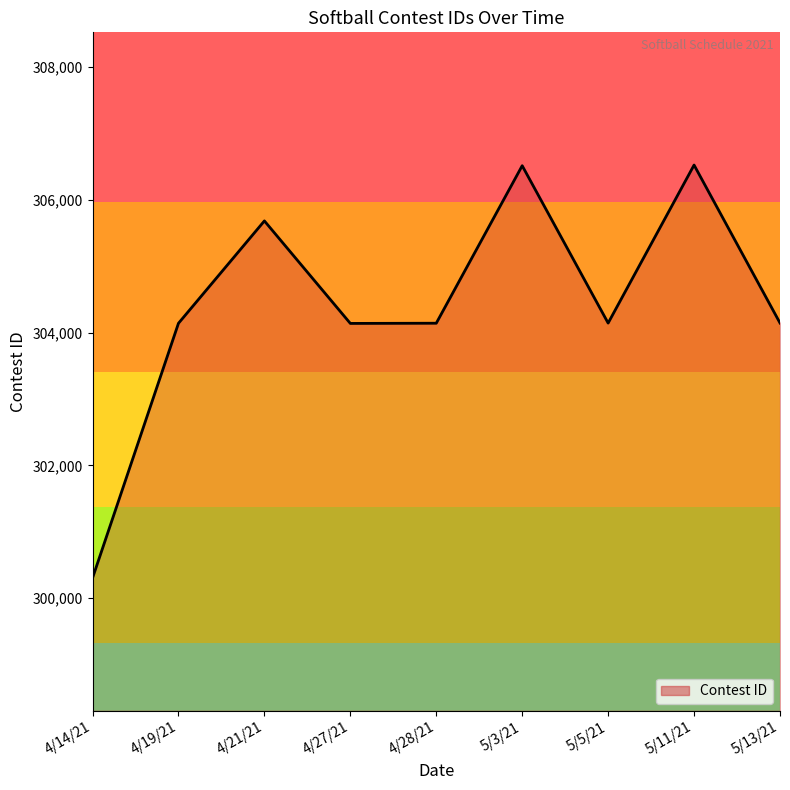

What is the change in value from 4/19/21 to 5/5/21?

+3